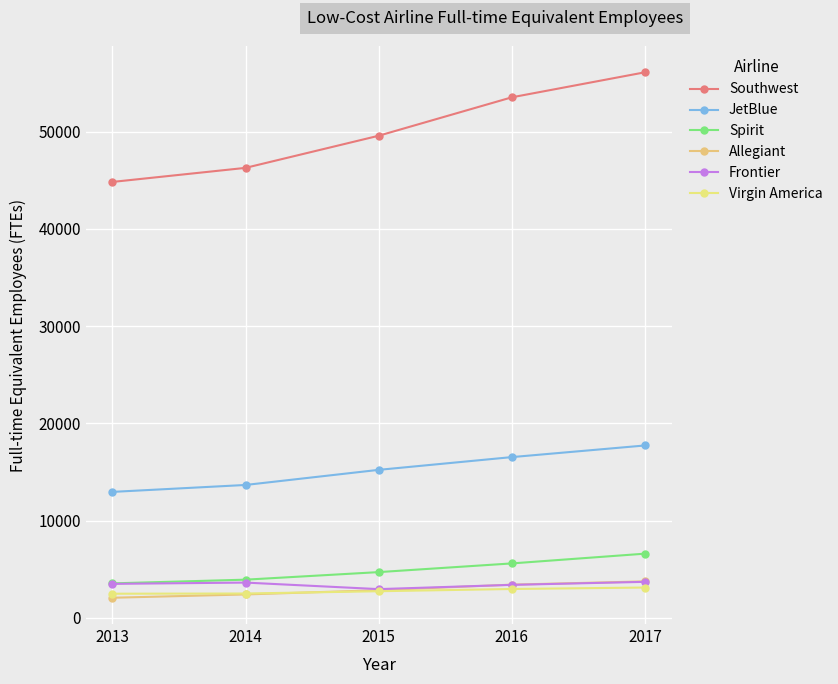

What is the value of the Virgin America point at the 1st from the left?

2480